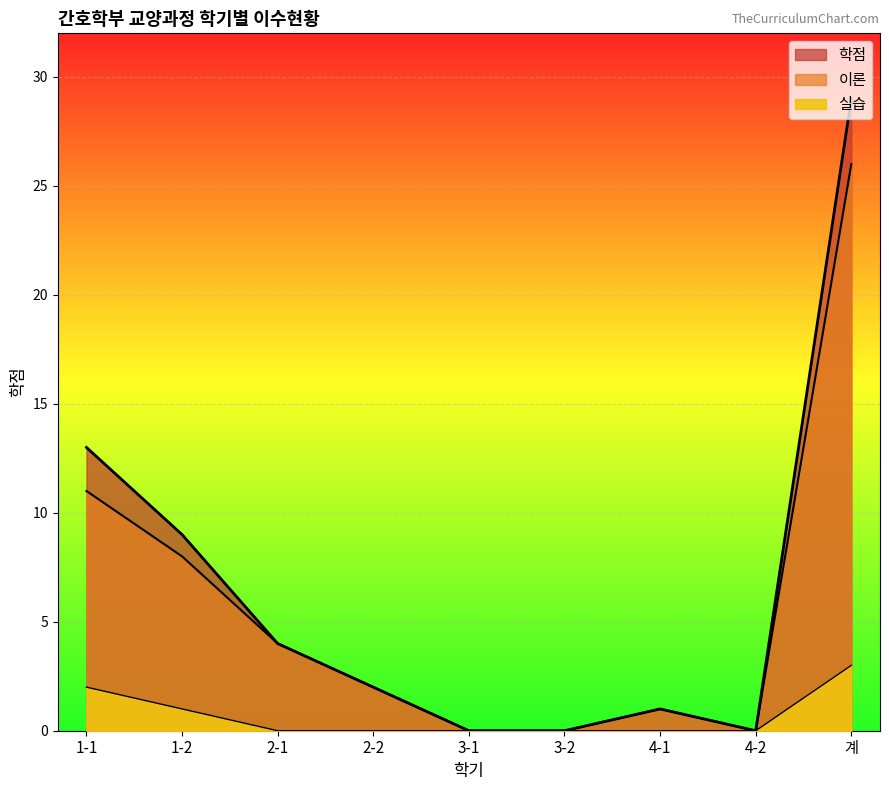

What is the value of the 이론 point at the 9th from the left?

26